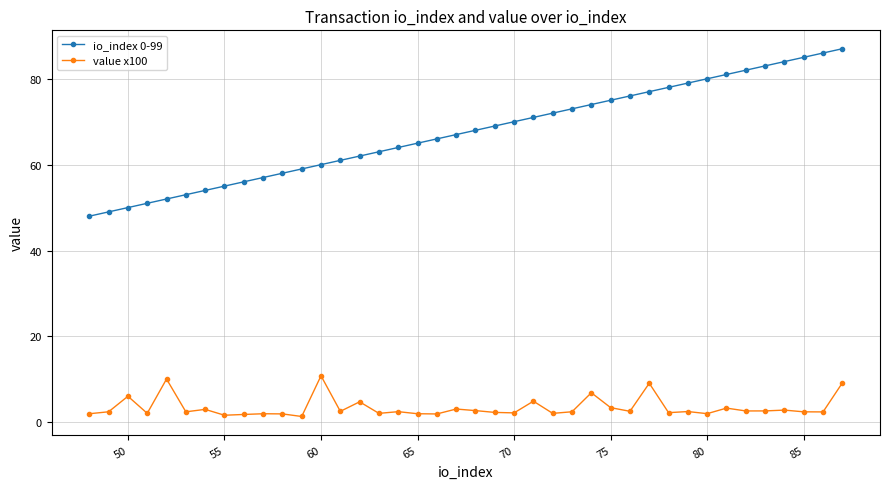

Which series has the largest total across all categories?

io_index 0-99